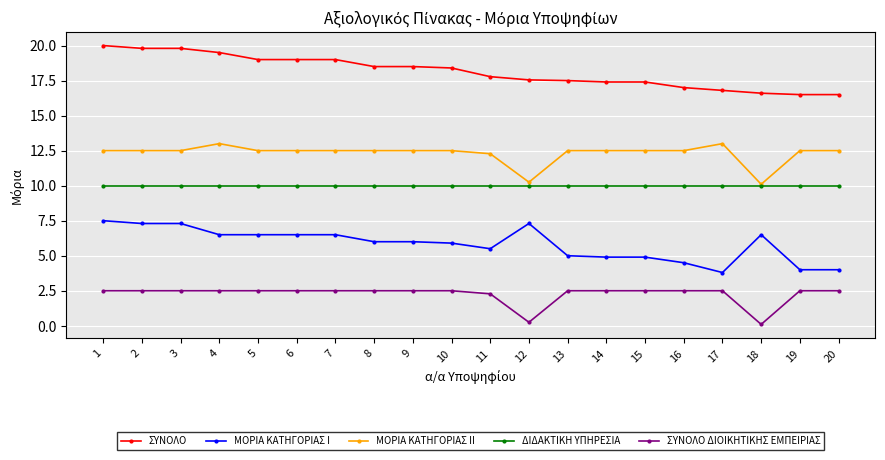

What is the maximum value for ΜΟΡΙΑ ΚΑΤΗΓΟΡΙΑΣ I?

7.5